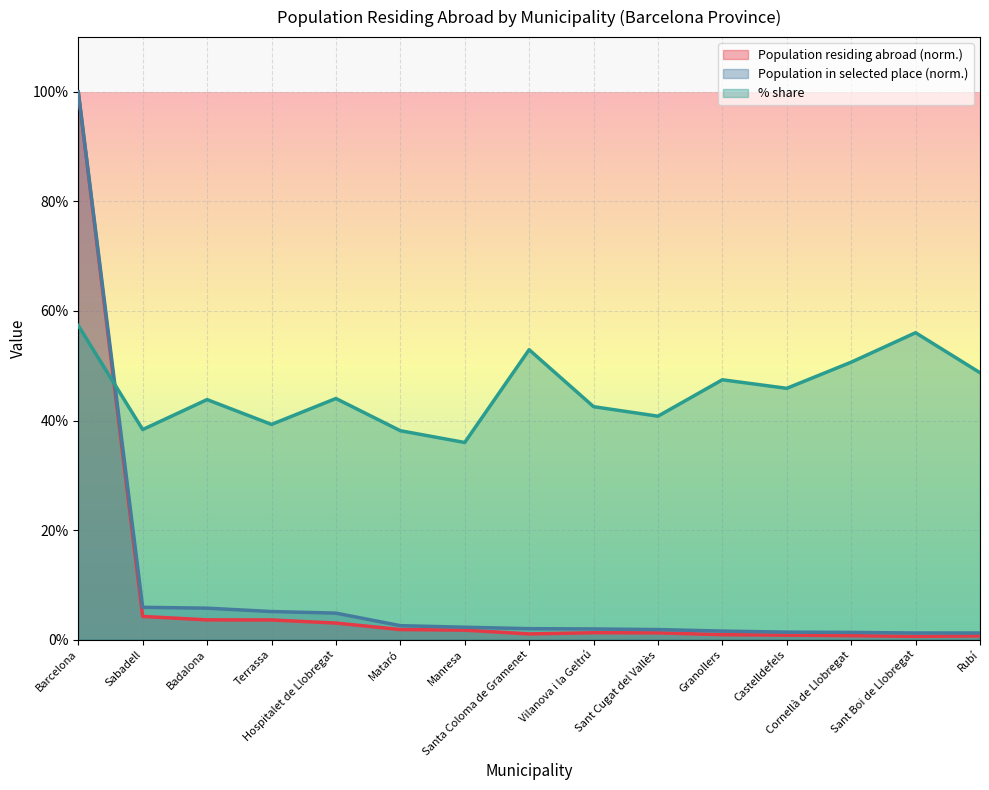

Between Terrassa and Hospitalet de Llobregat, which is larger?

Terrassa